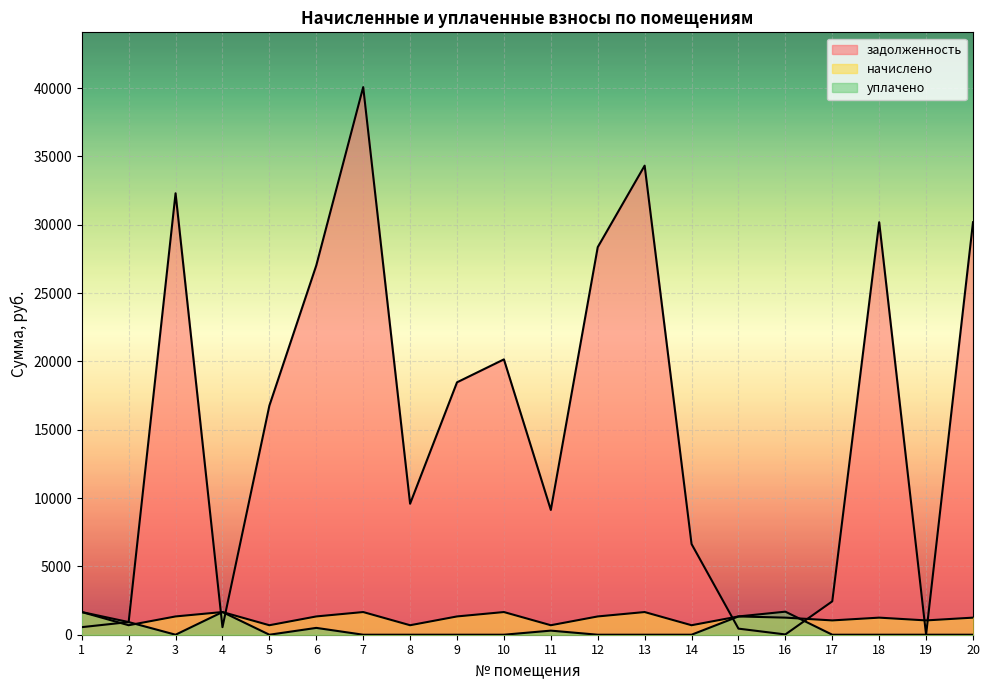

Between 13 and 18, which series saw the biggest shift?

задолженность